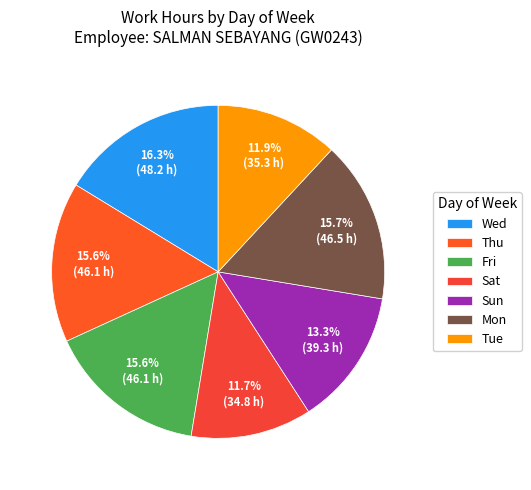

What is the largest slice in the pie chart?

Wed